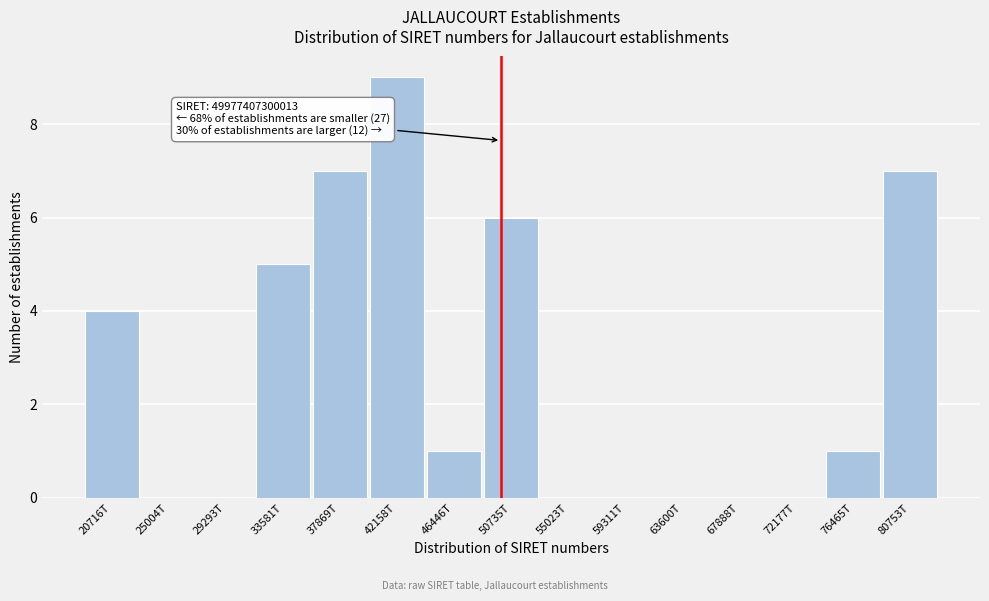

Reading left to right, extract all data points from this chart.

20716T=4	25004T=0	29293T=0	33581T=5	37869T=7	42158T=9	46446T=1	50735T=6	55023T=0	59311T=0	63600T=0	67888T=0	72177T=0	76465T=1	80753T=7